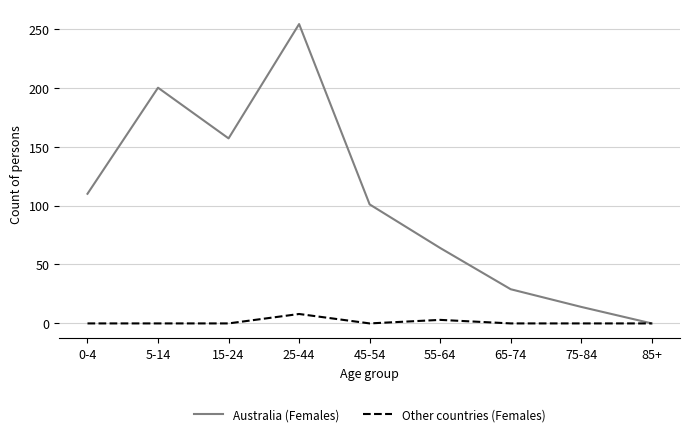

What is the difference between the second highest and second lowest values in the Other countries (Females) series?

3